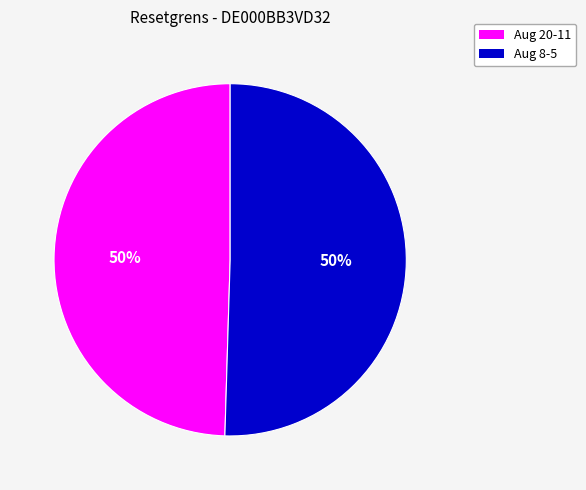

To the nearest percent, what portion does Aug 20-11 represent?

50%